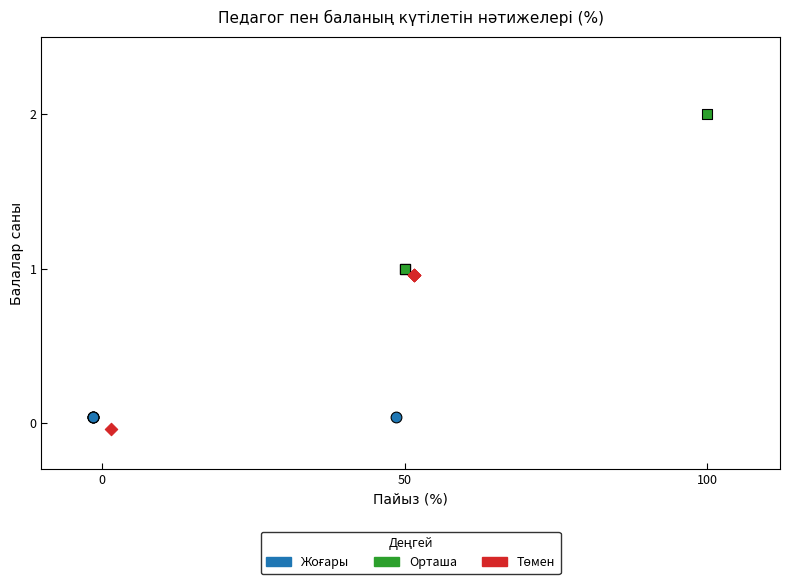

Which series contains the highest Y value?

Орташа